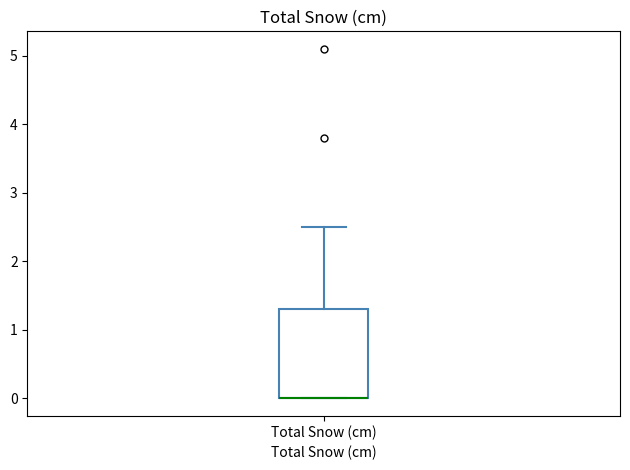

Transcribe this box plot: give where the median line is, the range the box spans, and where the two whiskers end, as read against the y-axis. The values are not printed on the chart, so give them approximately, as read against the axis.

median 0.0 (drawn on the box's lower edge), box 0.0 to 1.3, whiskers 0.0 to 2.5